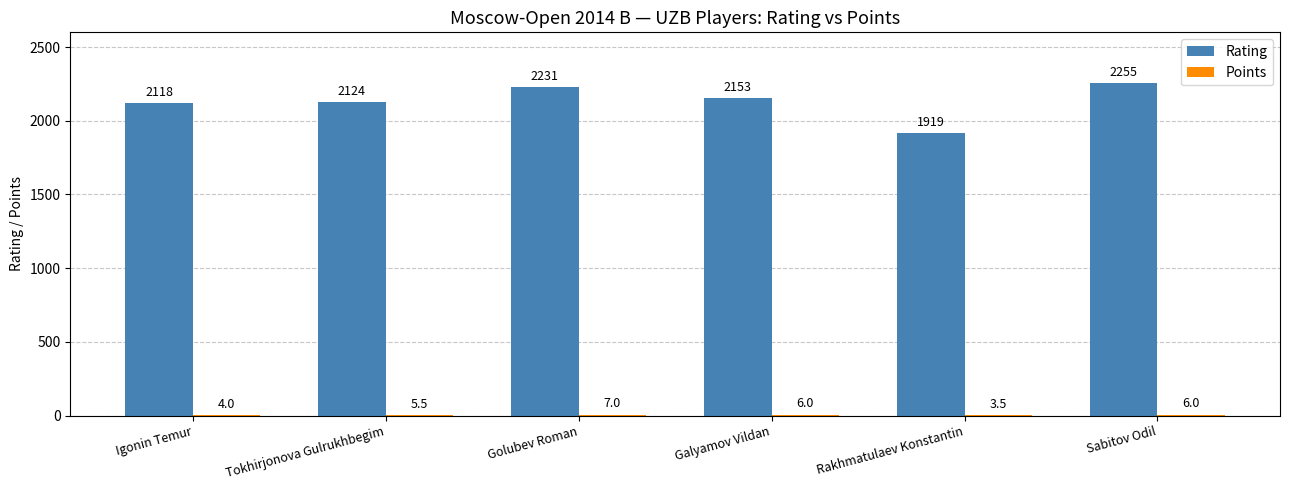

How many categories are shown in the chart?

6